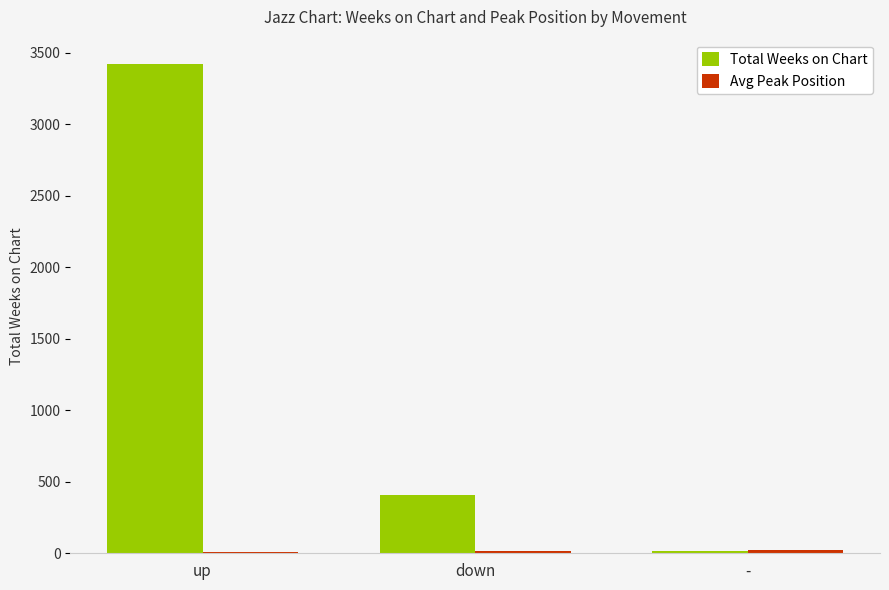

Where is Total Weeks on Chart nearest to the value 1720?

down